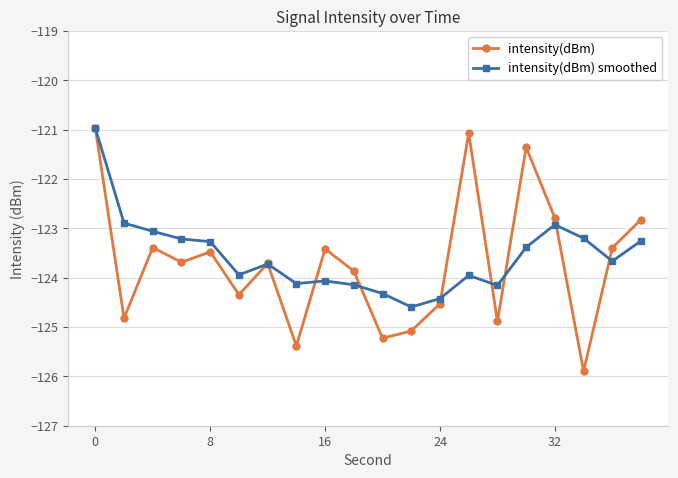

Rank the series by their average value, from lowest to highest.

intensity(dBm), intensity(dBm) smoothed